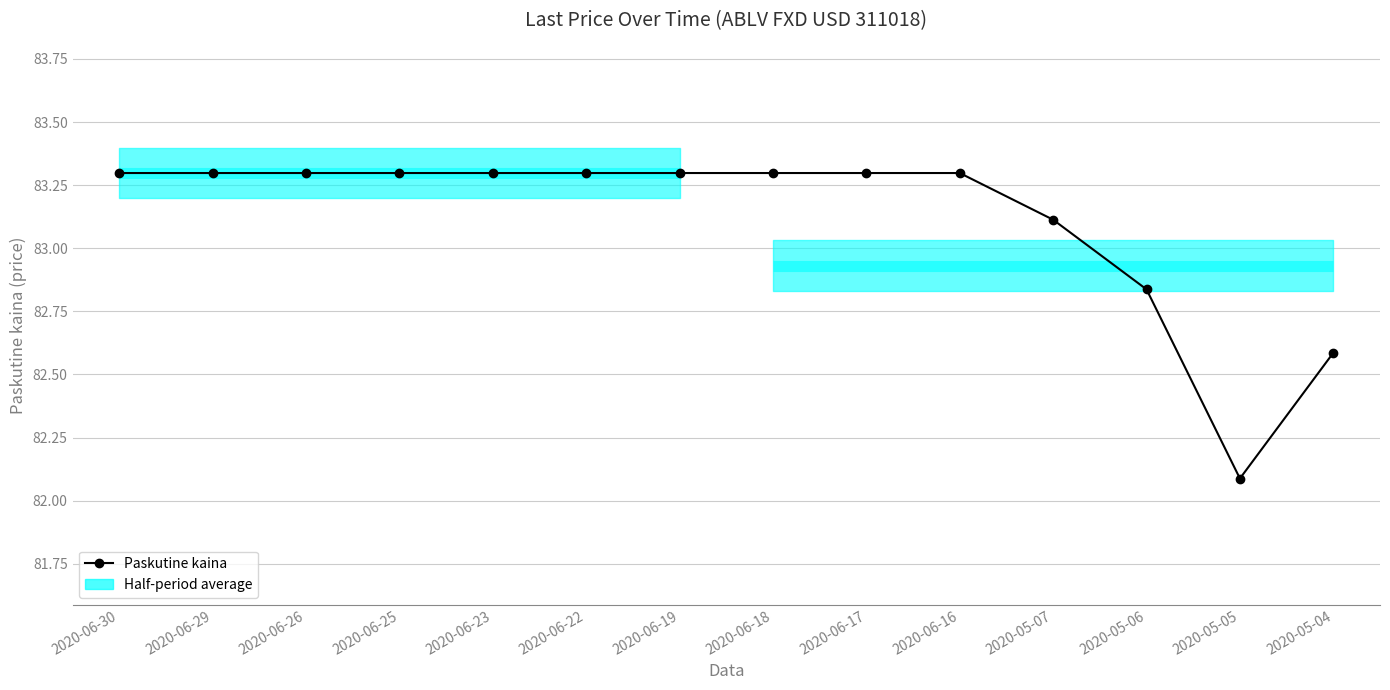

What is the label of the 9th point from the right?

2020-06-22